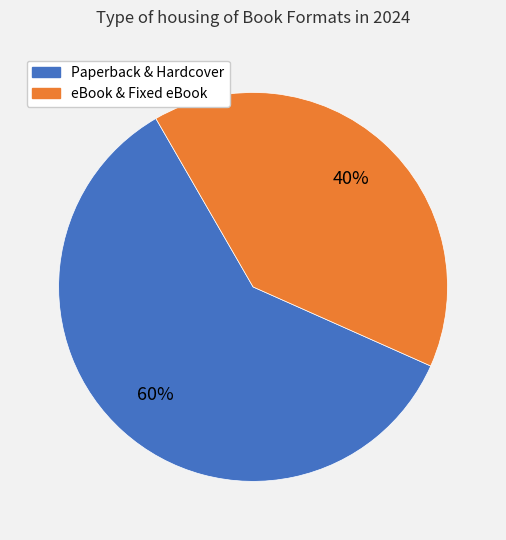

To the nearest percent, what percentage of the pie is Paperback & Hardcover?

60%